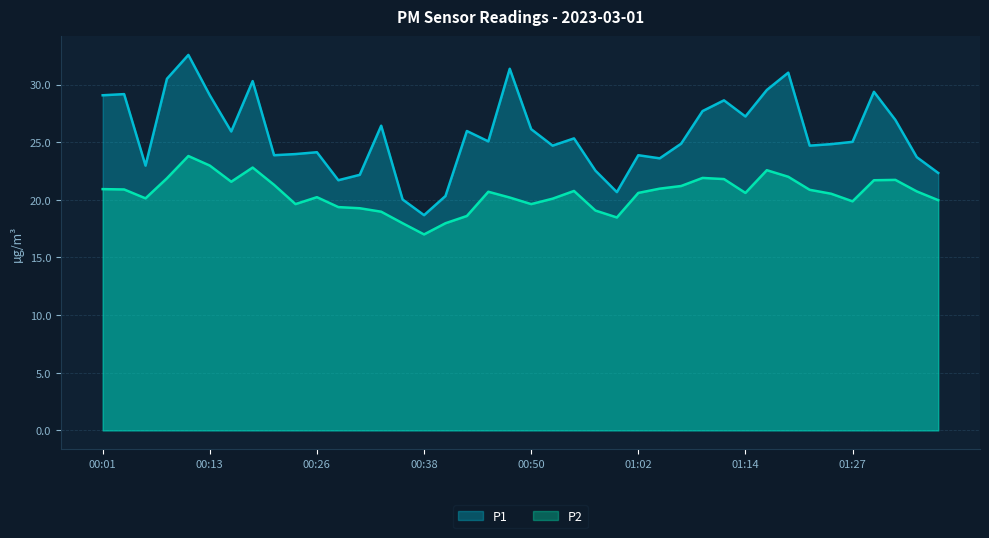

At which label does P2 reach its minimum?

00:38